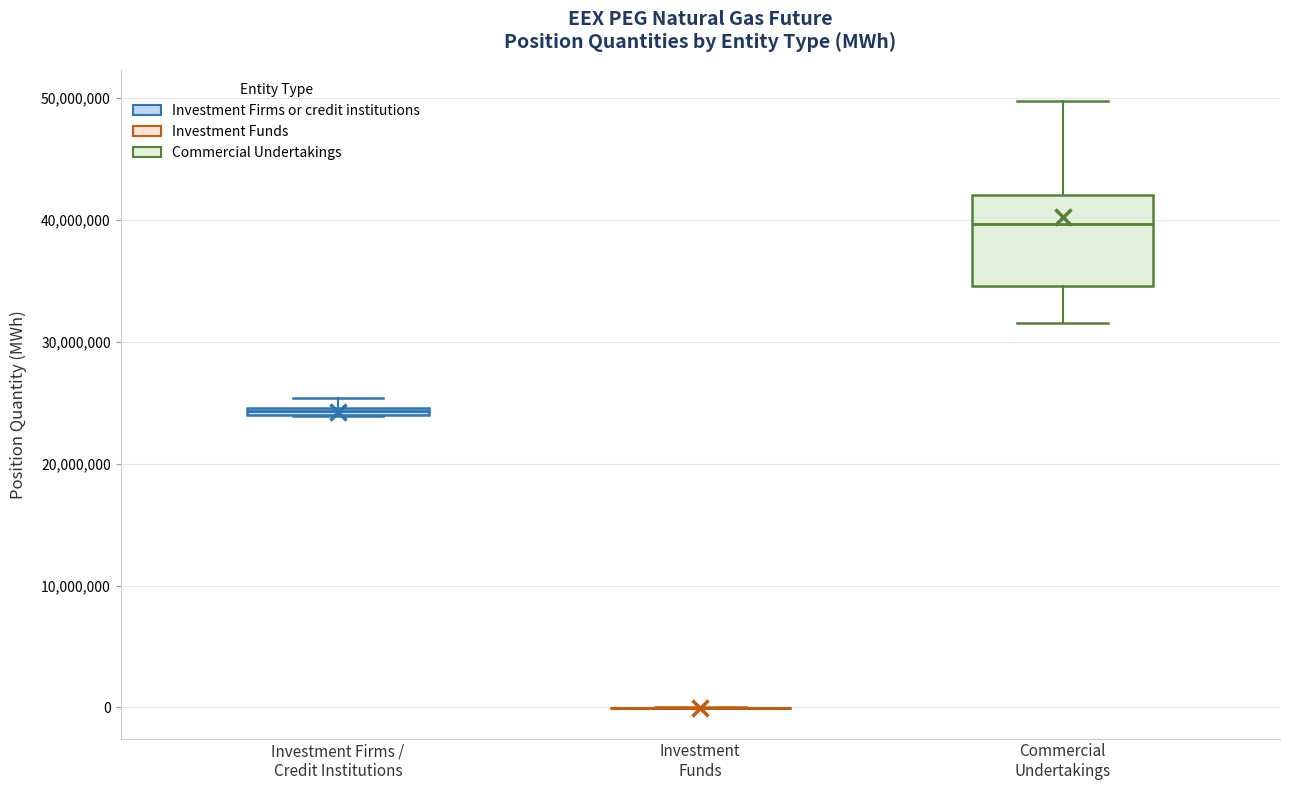

Where is the upper edge of the box for Commercial Undertakings on the y-axis? The values are not printed on the chart, so give them approximately, as read against the axis.

42000000